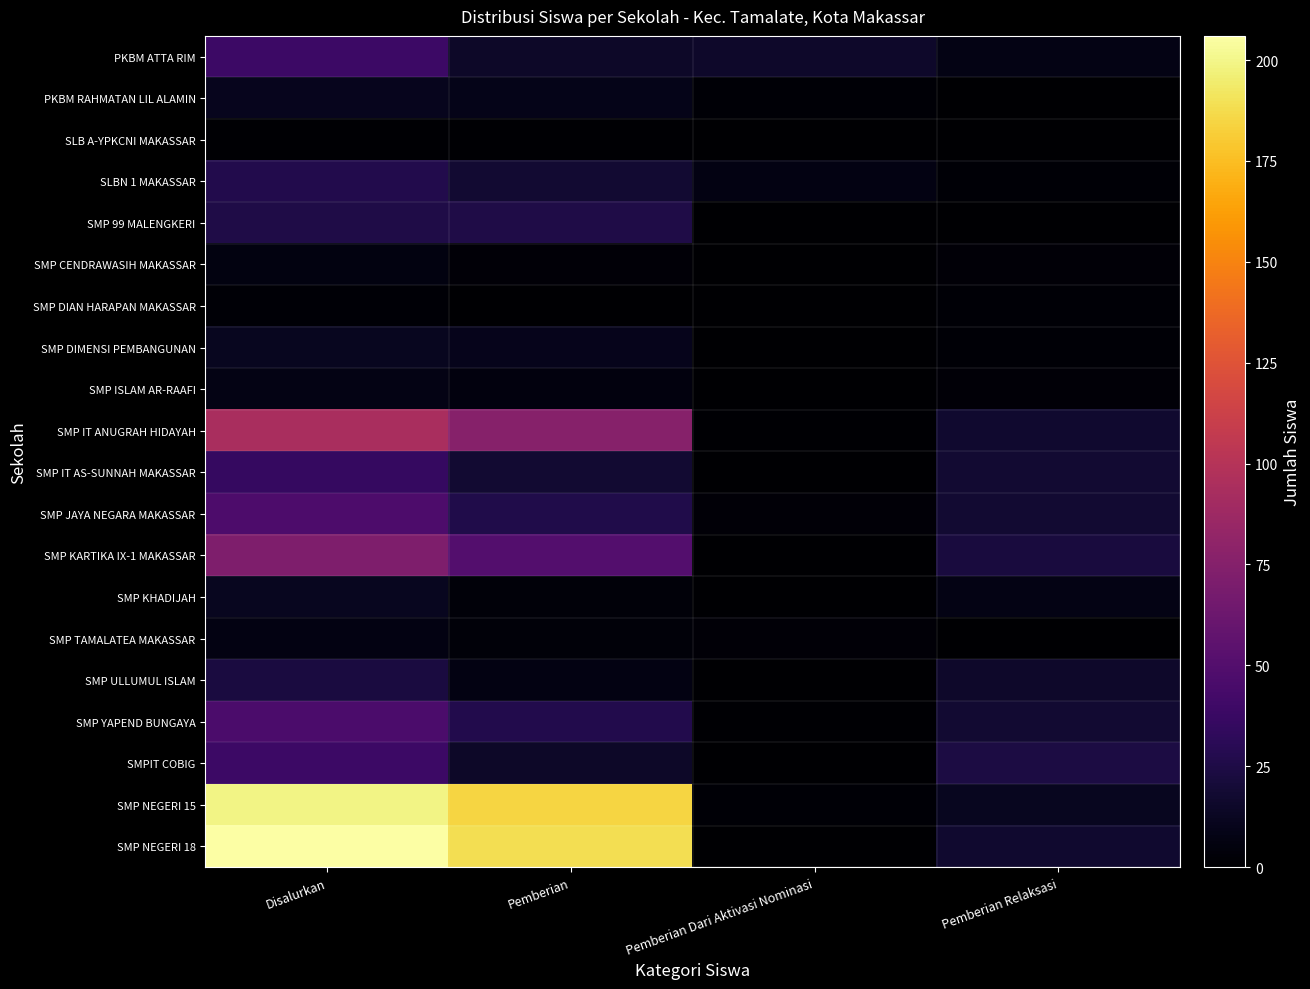

Rank the series at Pemberian Dari Aktivasi Nominasi from highest to lowest value.

PKBM ATTA RIM, SLBN 1 MAKASSAR, SMP JAYA NEGARA MAKASSAR, SMP TAMALATEA MAKASSAR, PKBM RAHMATAN LIL ALAMIN, SMP NEGERI 15, SMP IT ANUGRAH HIDAYAH, SMP YAPEND BUNGAYA, SLB A-YPKCNI MAKASSAR, SMP 99 MALENGKERI, SMP CENDRAWASIH MAKASSAR, SMP DIAN HARAPAN MAKASSAR, SMP DIMENSI PEMBANGUNAN, SMP ISLAM AR-RAAFI, SMP IT AS-SUNNAH MAKASSAR, SMP KARTIKA IX-1 MAKASSAR, SMP KHADIJAH, SMP ULLUMUL ISLAM, SMPIT COBIG, SMP NEGERI 18